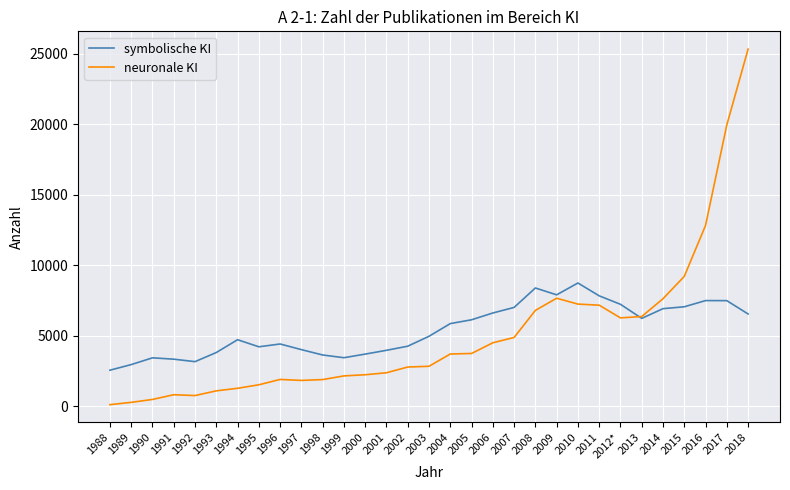

Is this an area chart (filled region under the line)?

No